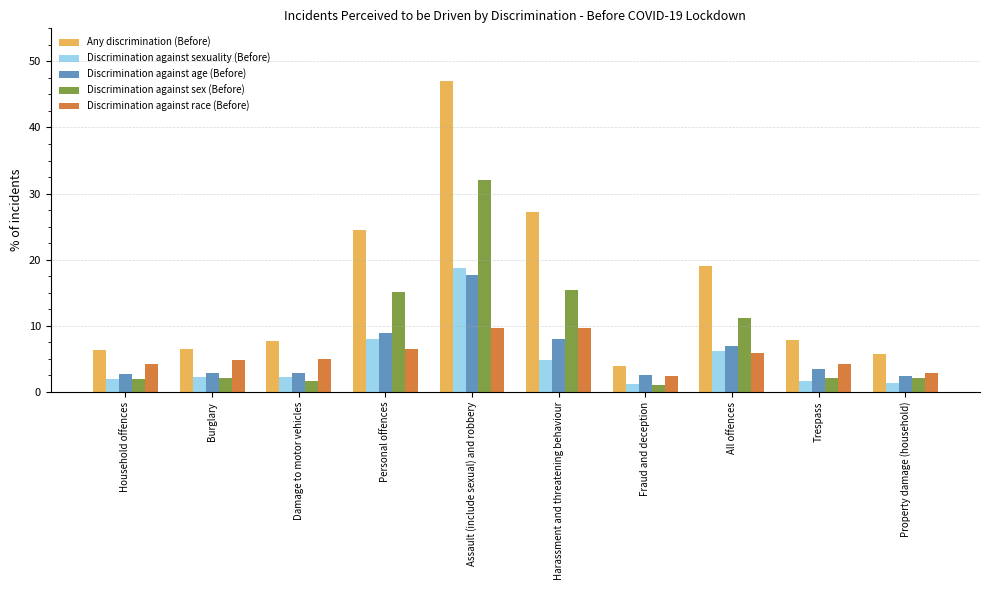

What is the lowest value of the Discrimination against age (Before) series?

2.5